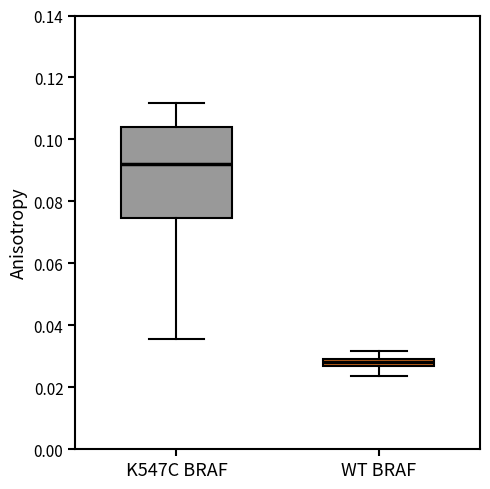

Where does the lower whisker of the box for K547C BRAF end on the y-axis? The values are not printed on the chart, so give them approximately, as read against the axis.

0.036